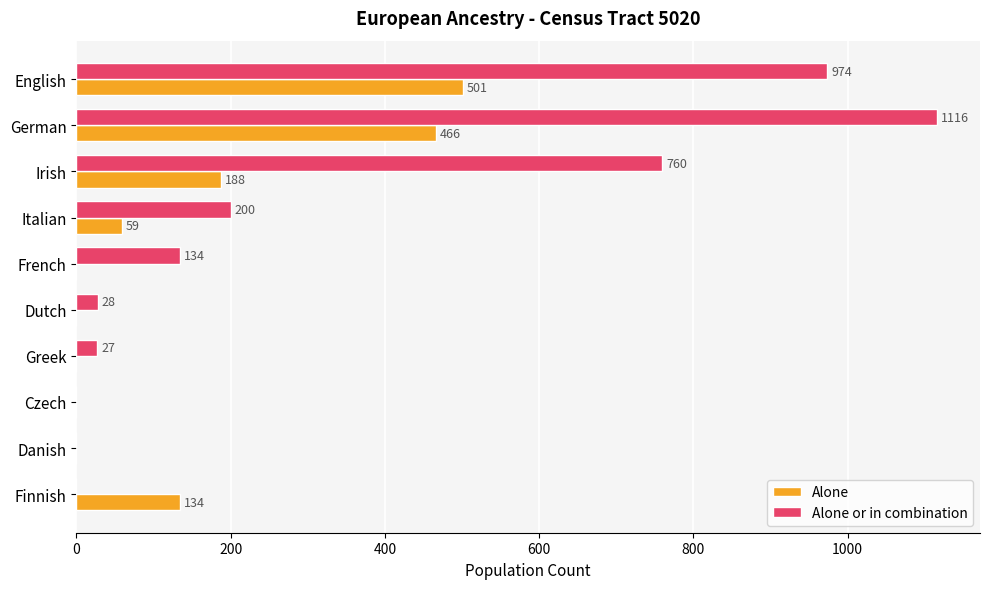

Count the number of categories in the chart.

10